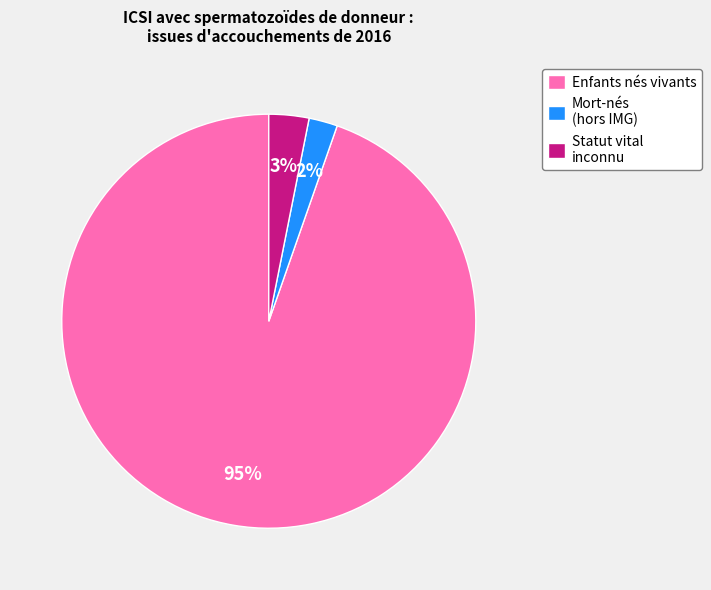

What is the largest slice in the pie chart?

Enfants nés vivants